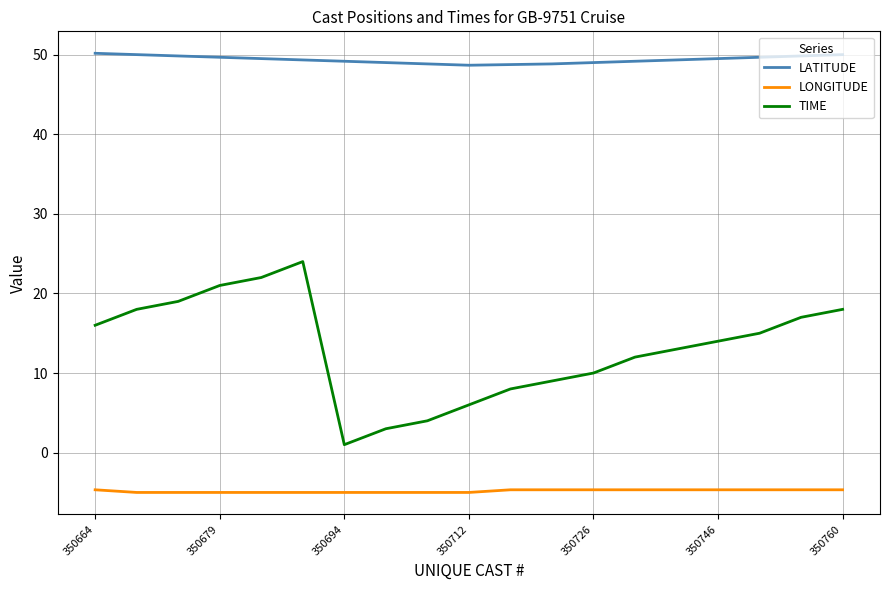

Is this an area chart (filled region under the line)?

No